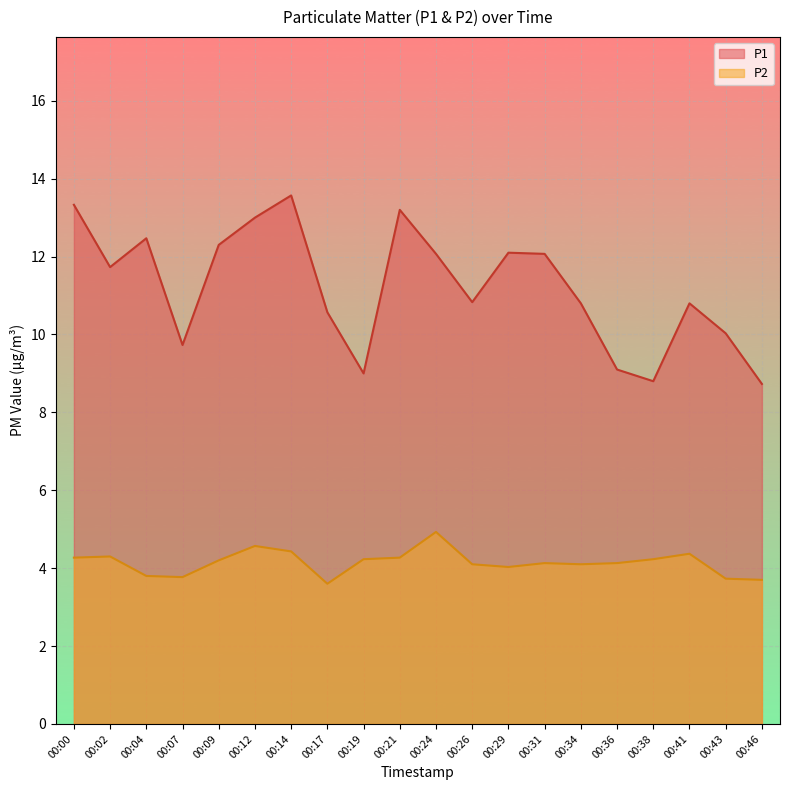

Which series has the largest total across all categories?

P1